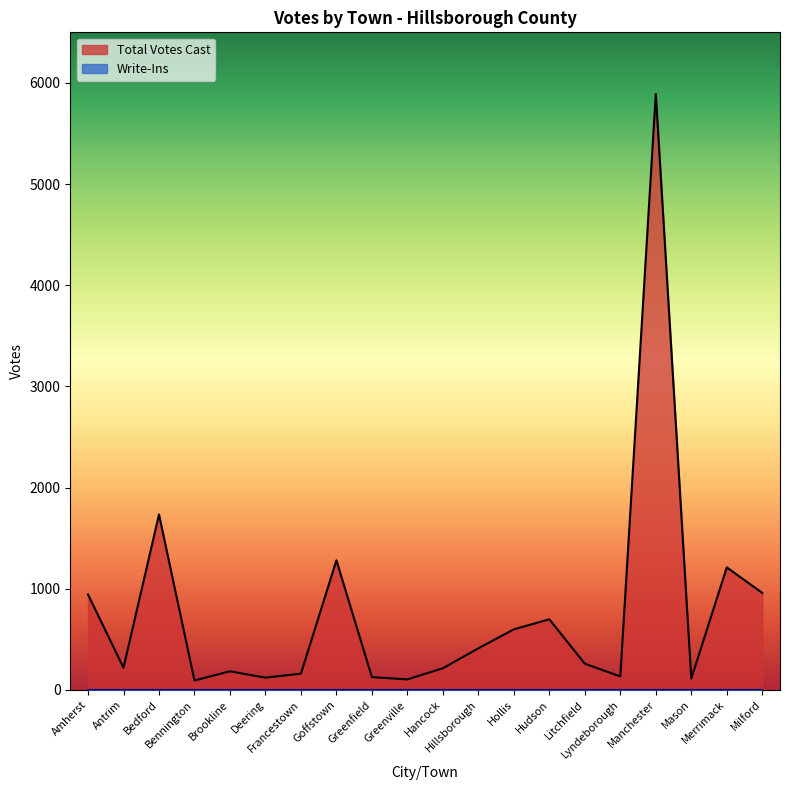

True or false: there are more than 1 points higher than both neighbors.

True